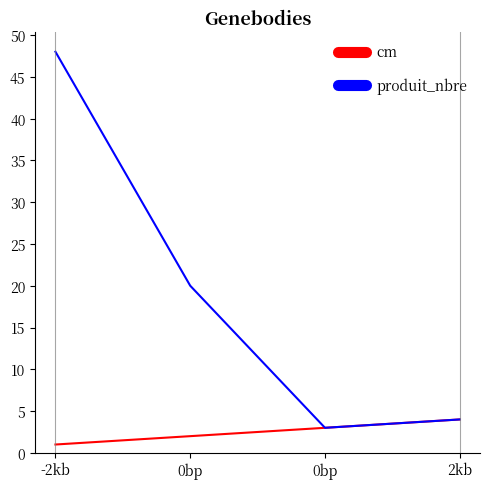

How many lines are shown in the chart?

2